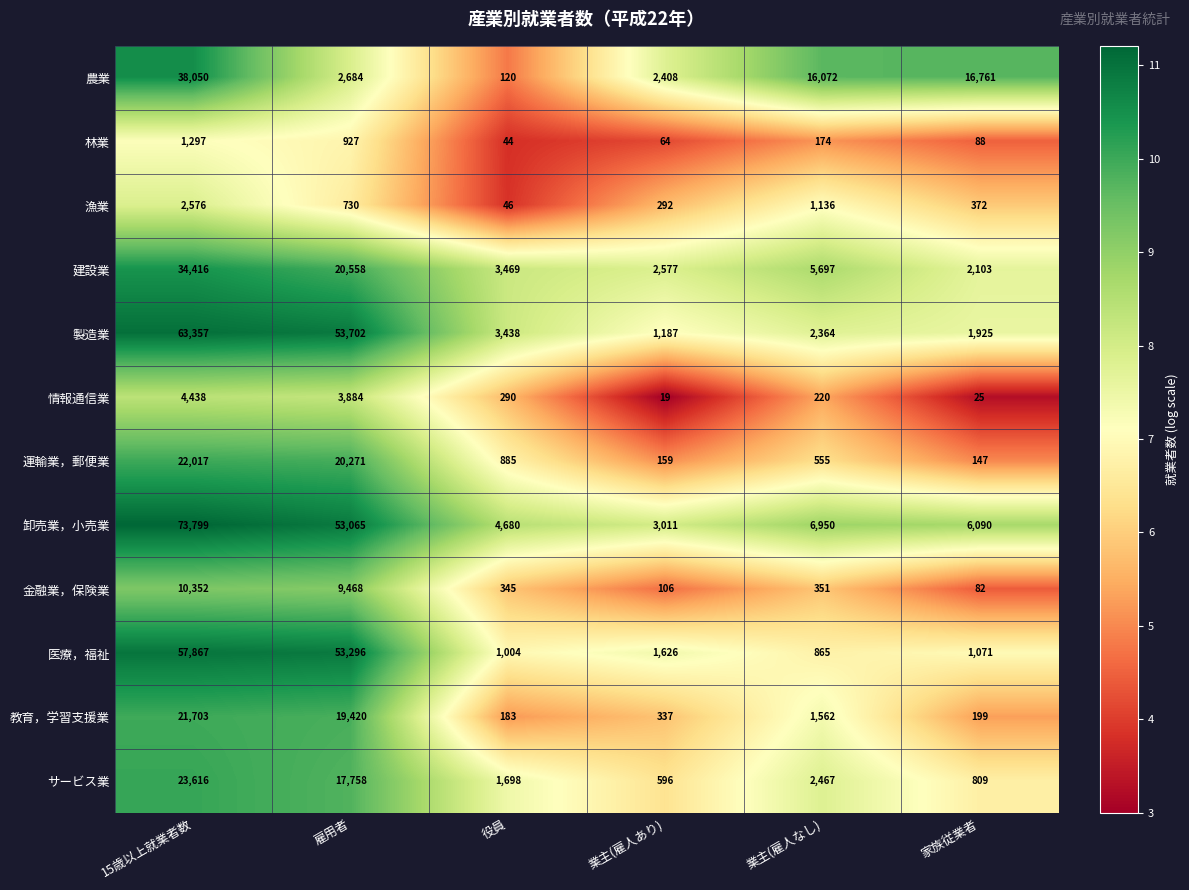

The 林業 series shows 174 at 業主(雇人なし). True or false?

True